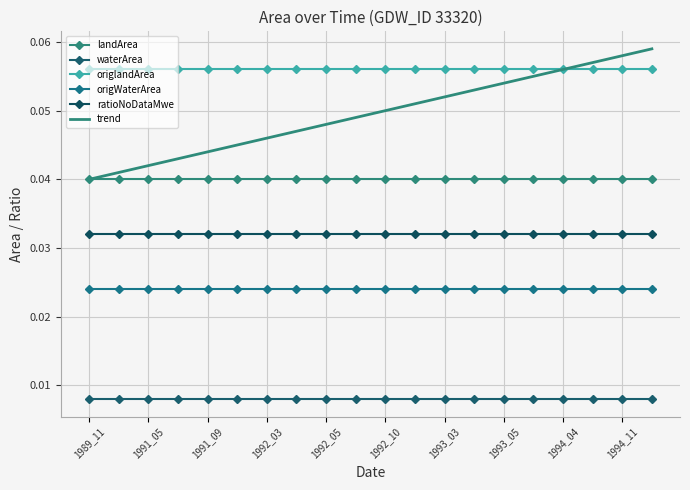

Reading right to left, transcribe all the data shown in this chart.

landArea: 0.0	0.0	0.0	0.0	0.0	0.0	0.0	0.0	0.0	0.0	0.0	0.0	0.0	0.0	0.0	0.0	0.0	0.0	0.0	0.0
waterArea: 0.0	0.0	0.0	0.0	0.0	0.0	0.0	0.0	0.0	0.0	0.0	0.0	0.0	0.0	0.0	0.0	0.0	0.0	0.0	0.0
origlandArea: 0.1	0.1	0.1	0.1	0.1	0.1	0.1	0.1	0.1	0.1	0.1	0.1	0.1	0.1	0.1	0.1	0.1	0.1	0.1	0.1
origWaterArea: 0.0	0.0	0.0	0.0	0.0	0.0	0.0	0.0	0.0	0.0	0.0	0.0	0.0	0.0	0.0	0.0	0.0	0.0	0.0	0.0
ratioNoDataMwe: 0.0	0.0	0.0	0.0	0.0	0.0	0.0	0.0	0.0	0.0	0.0	0.0	0.0	0.0	0.0	0.0	0.0	0.0	0.0	0.0
trend: 0.1	0.1	0.1	0.1	0.1	0.1	0.1	0.1	0.1	0.1	0.0	0.0	0.0	0.0	0.0	0.0	0.0	0.0	0.0	0.0